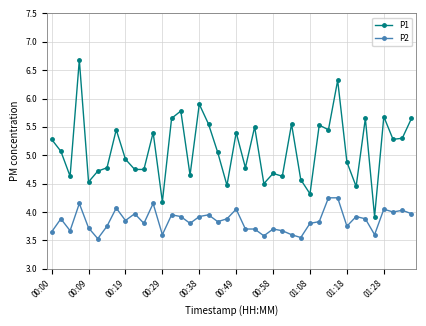

What is the value of the P1 point at the 33rd from the left?

4.9